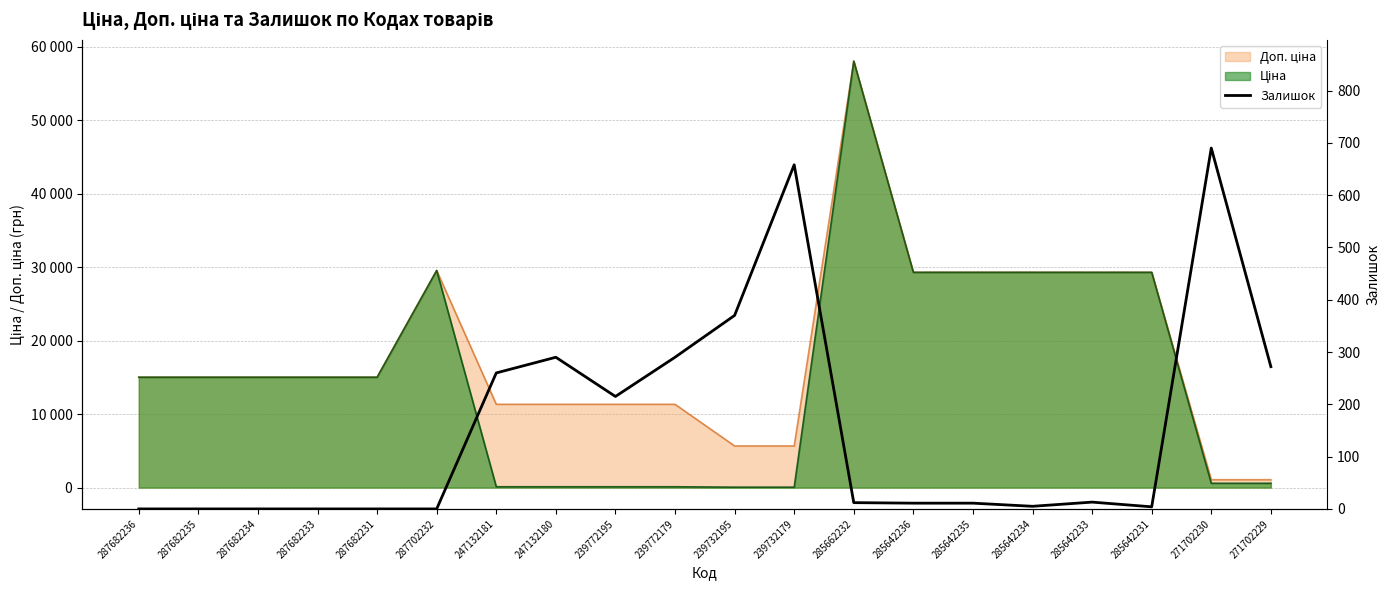

Is it true that the value at 287682235 is -326?

False